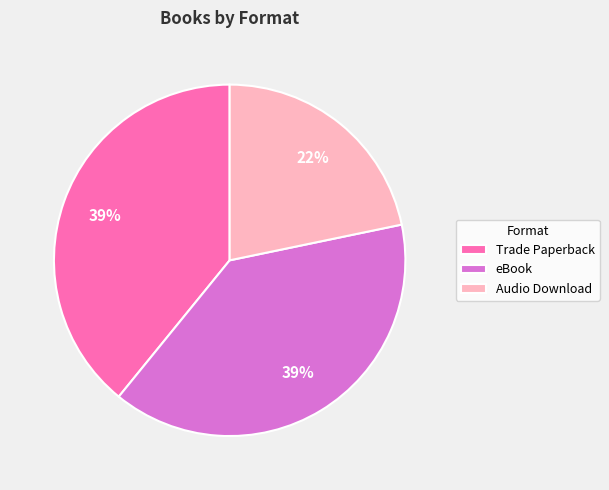

How many slices are in this pie chart?

3